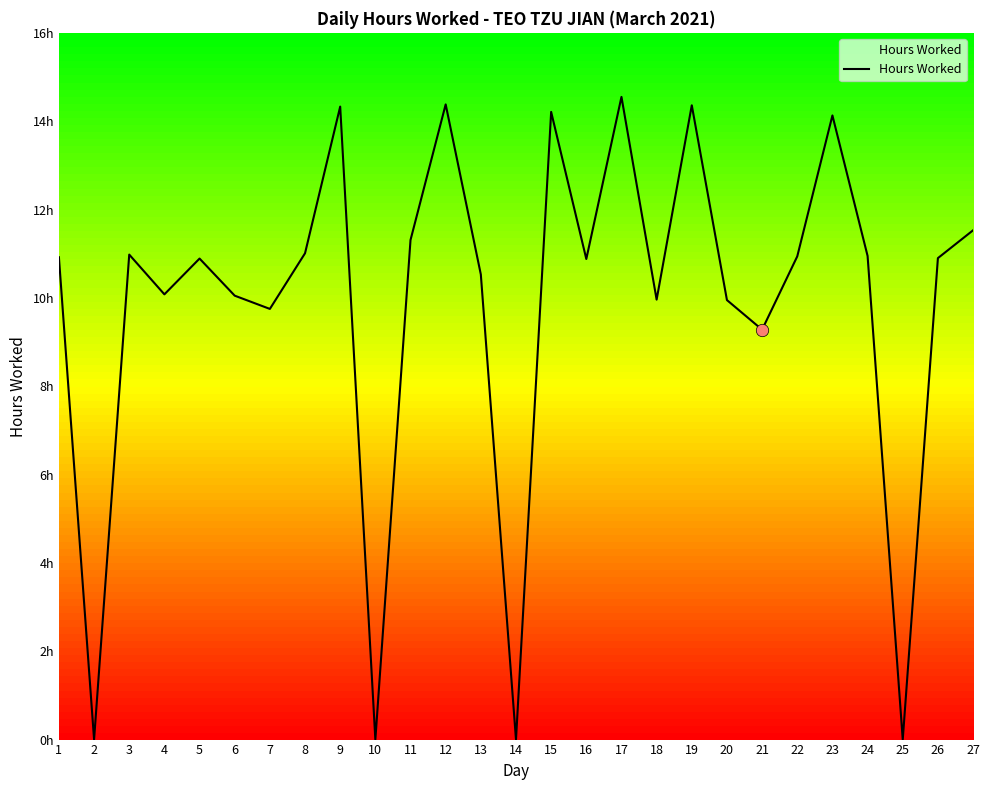

What is the change in value from 5 to 14?

-10.9